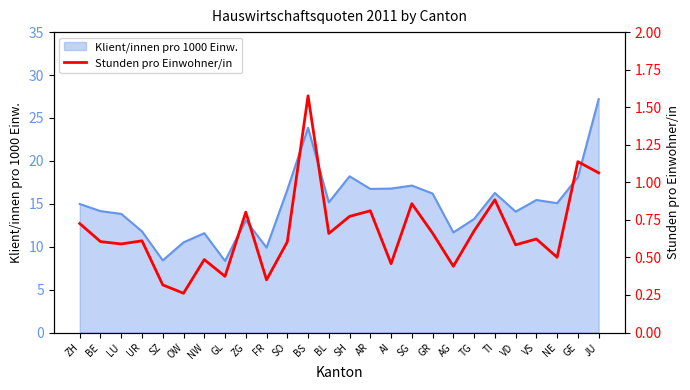

What is the maximum value for Klient/innen pro 1000 Einw.?

27.2